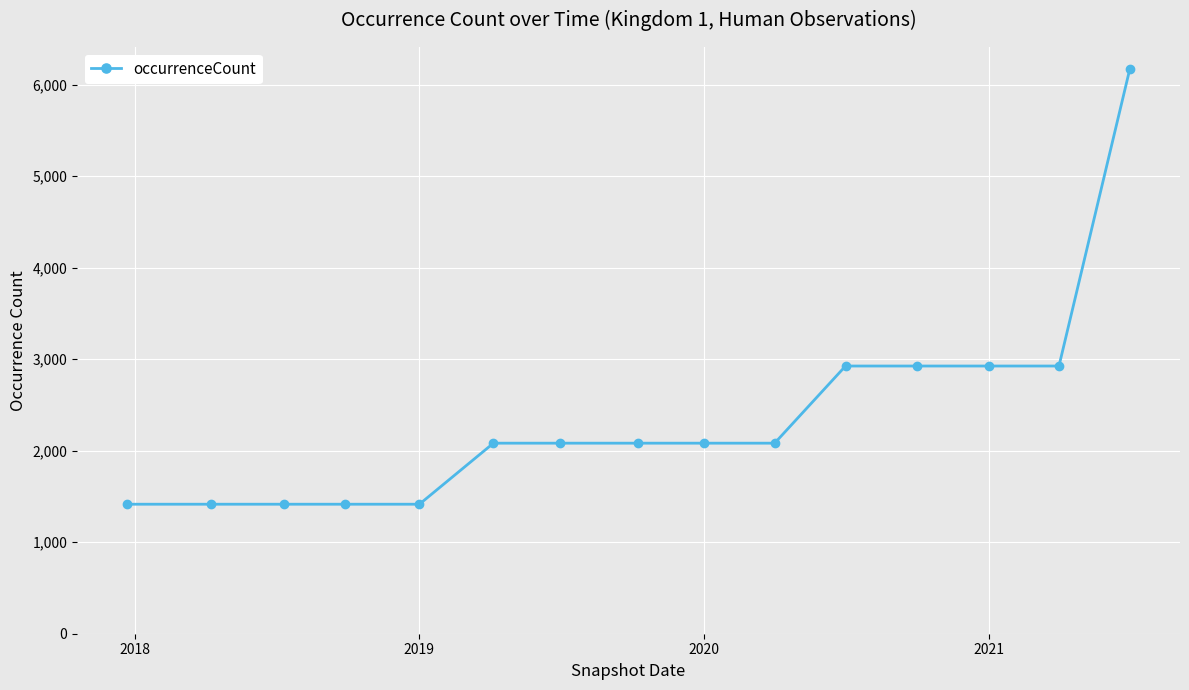

What is the sum of all values?

35358